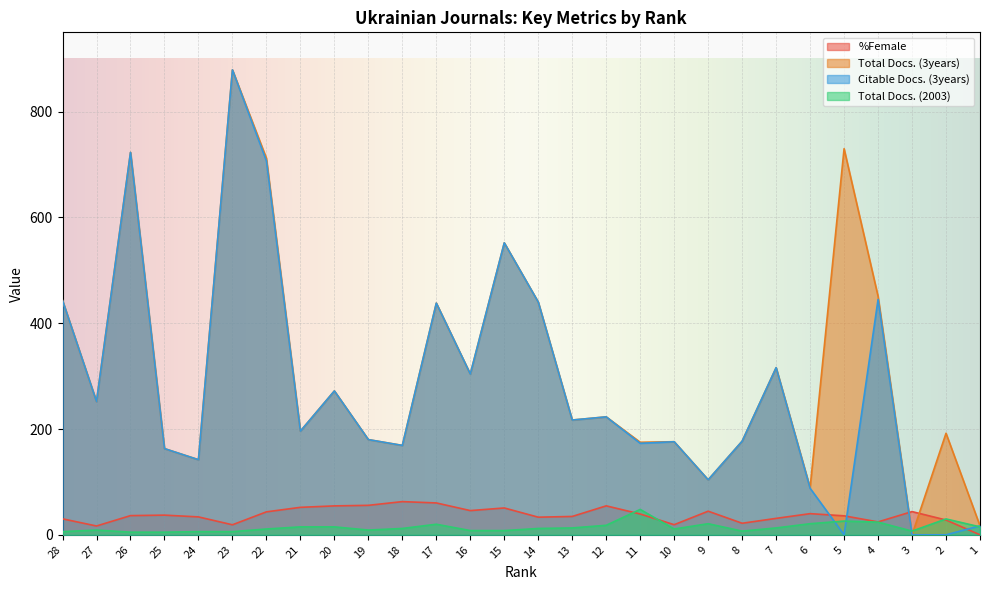

How many categories are shown in the chart?

28